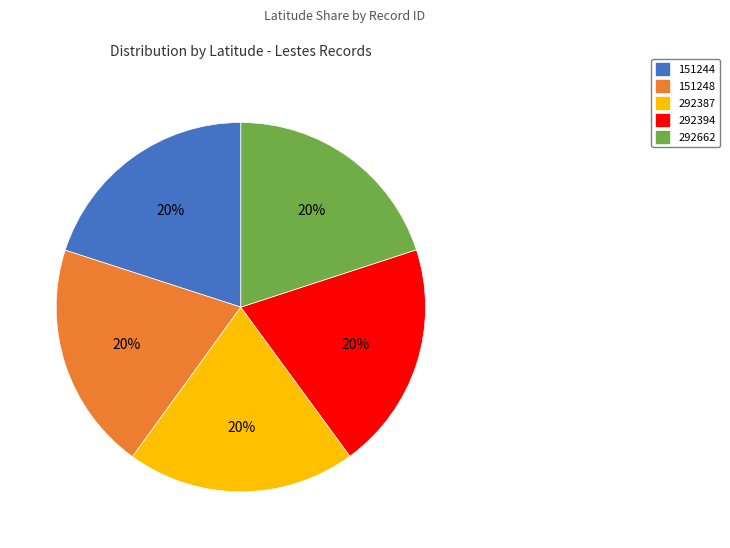

Approximately how many times larger is the value at 292387 compared to 292662?

1.0